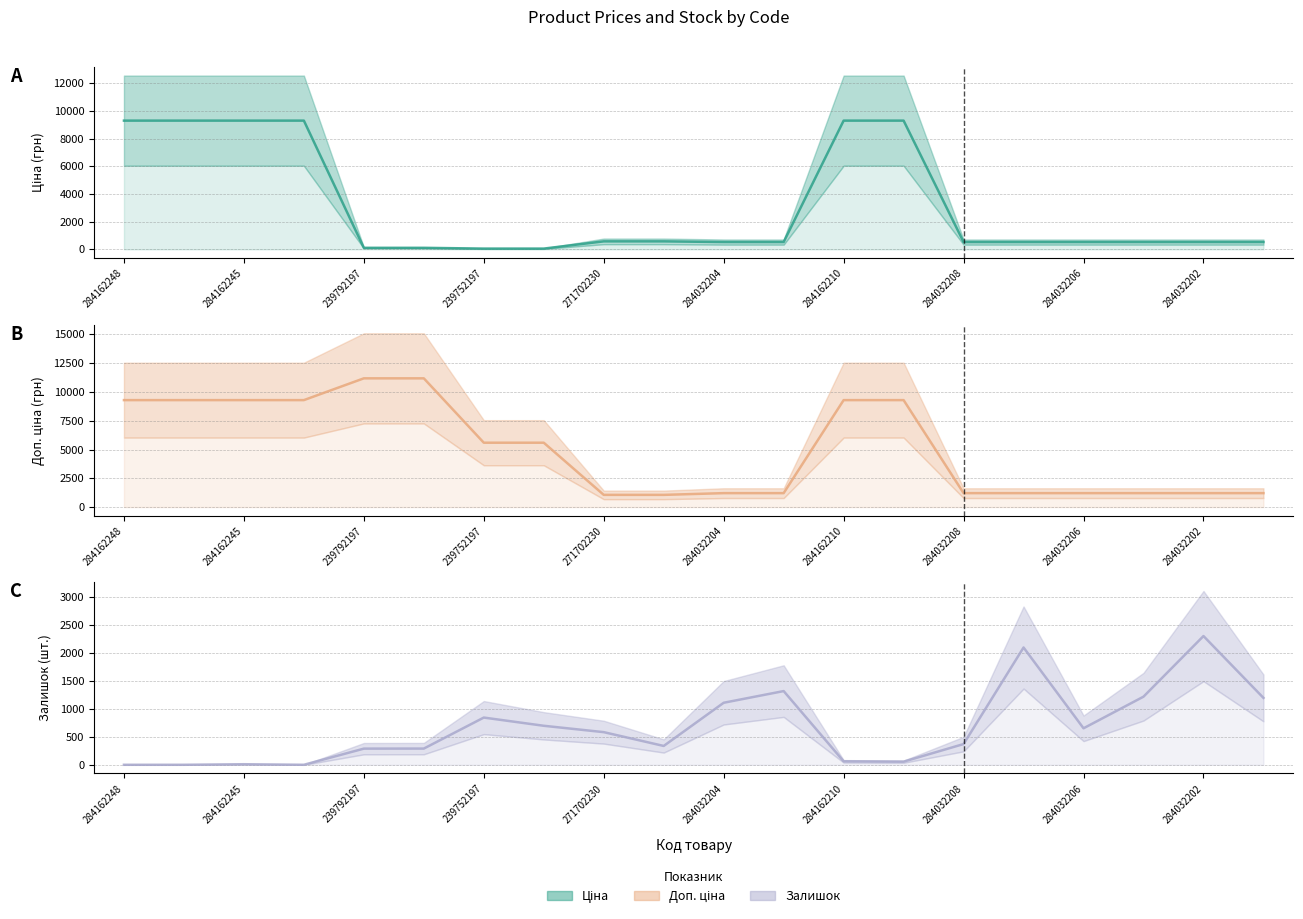

At 284032204, list the series in order from smallest to largest.

Ціна (центр), Залишок (центр), Доп. ціна (центр)